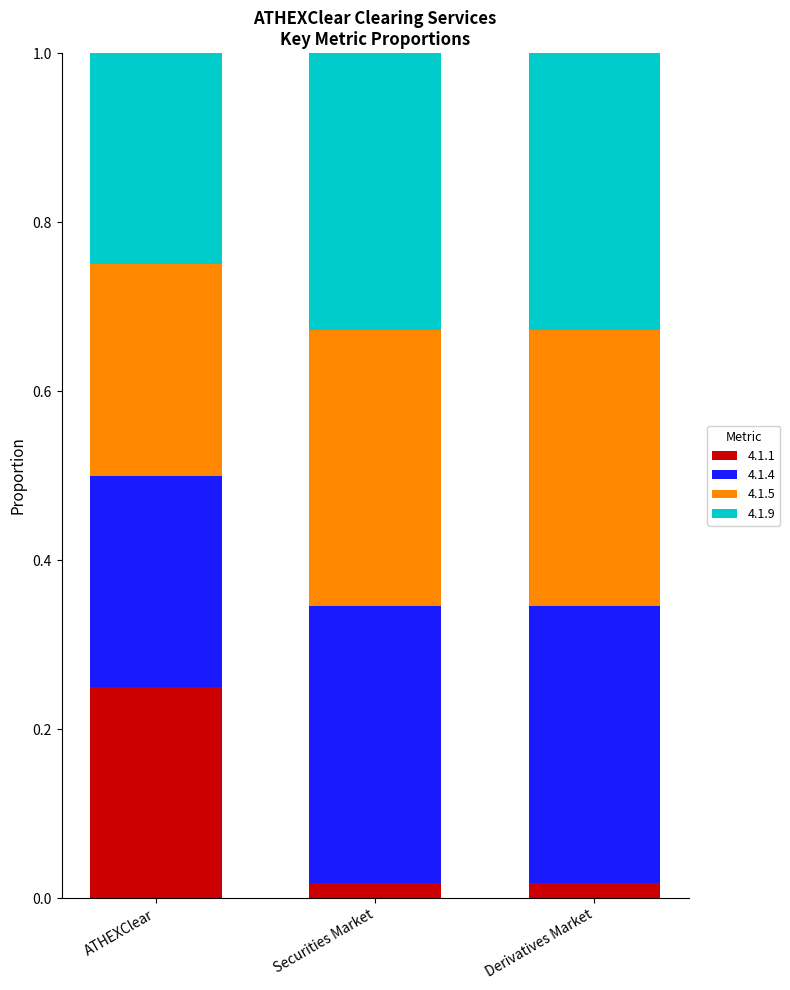

Does the chart contain any negative values?

No